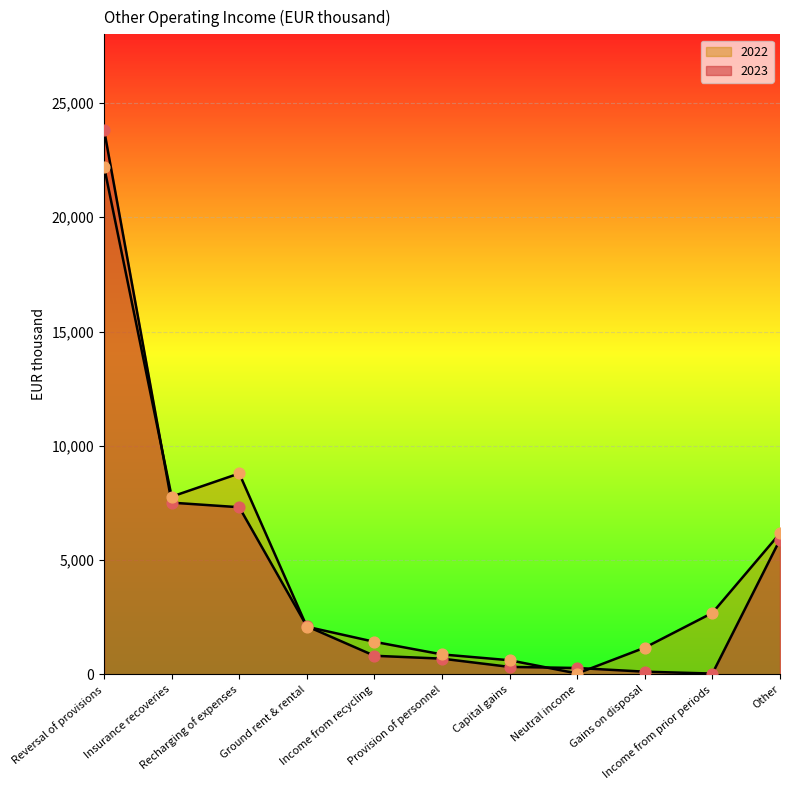

At how many categories does at least one series exceed 21481?

1